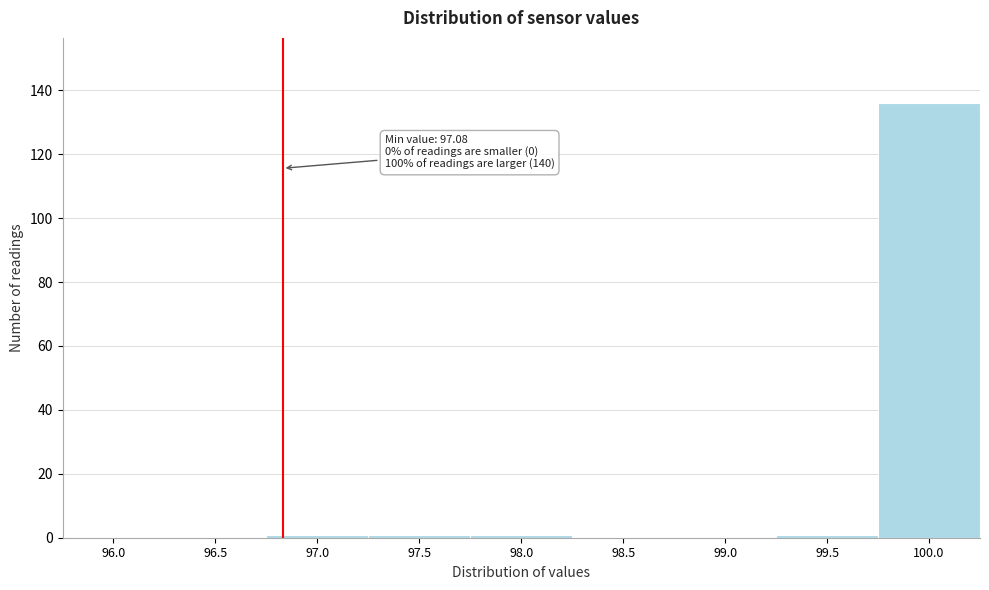

Reading left to right, what are all the values shown in this chart?

96.0=0	96.5=0	97.0=1	97.5=1	98.0=1	98.5=0	99.0=0	99.5=1	100.0=136